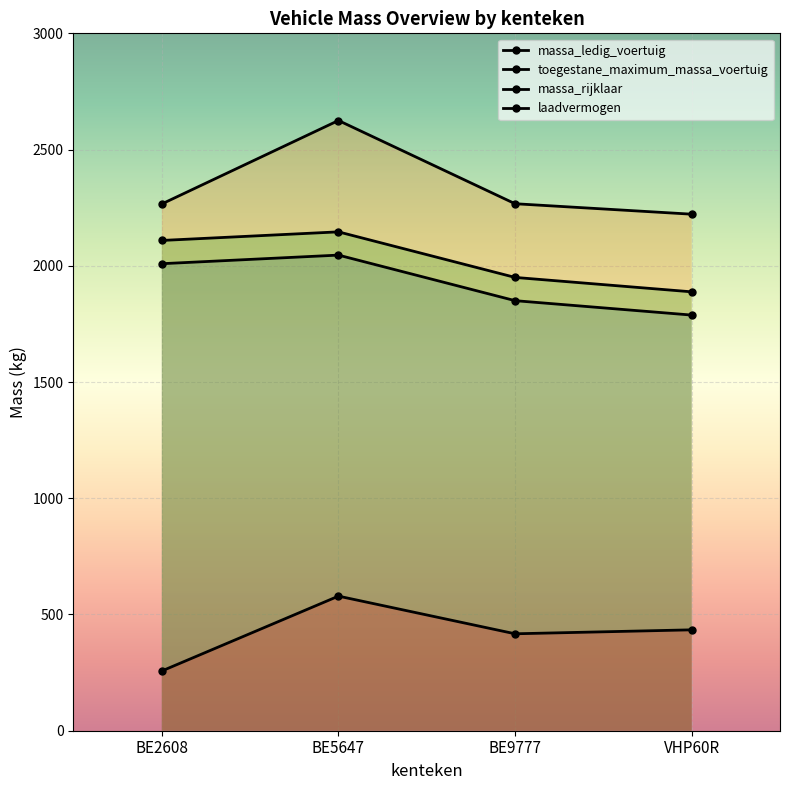

True or false: laadvermogen and massa_ledig_voertuig intersect in this chart.

False